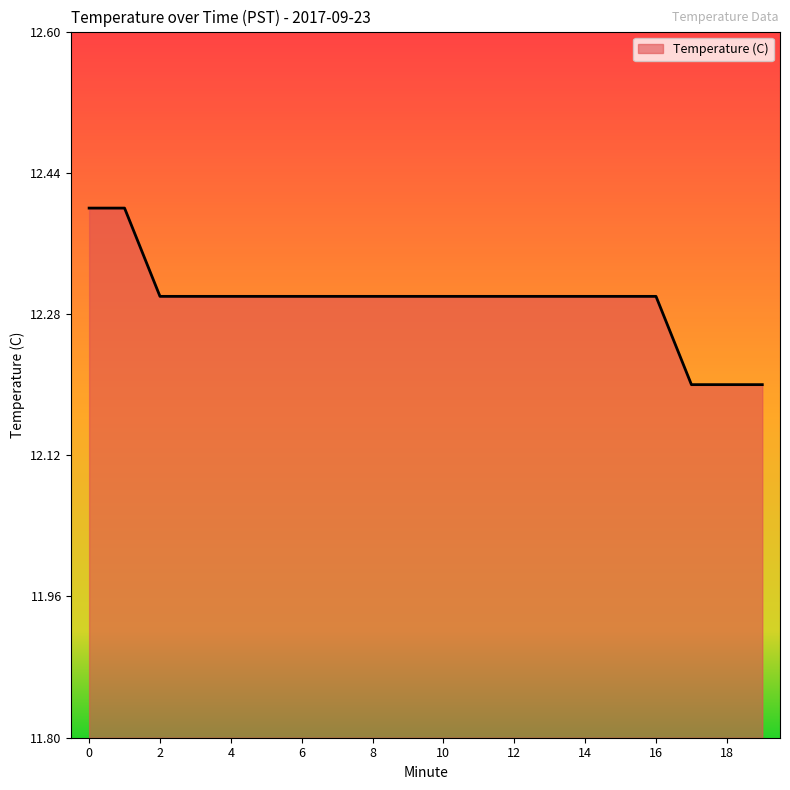

What is the greatest value displayed?

12.4